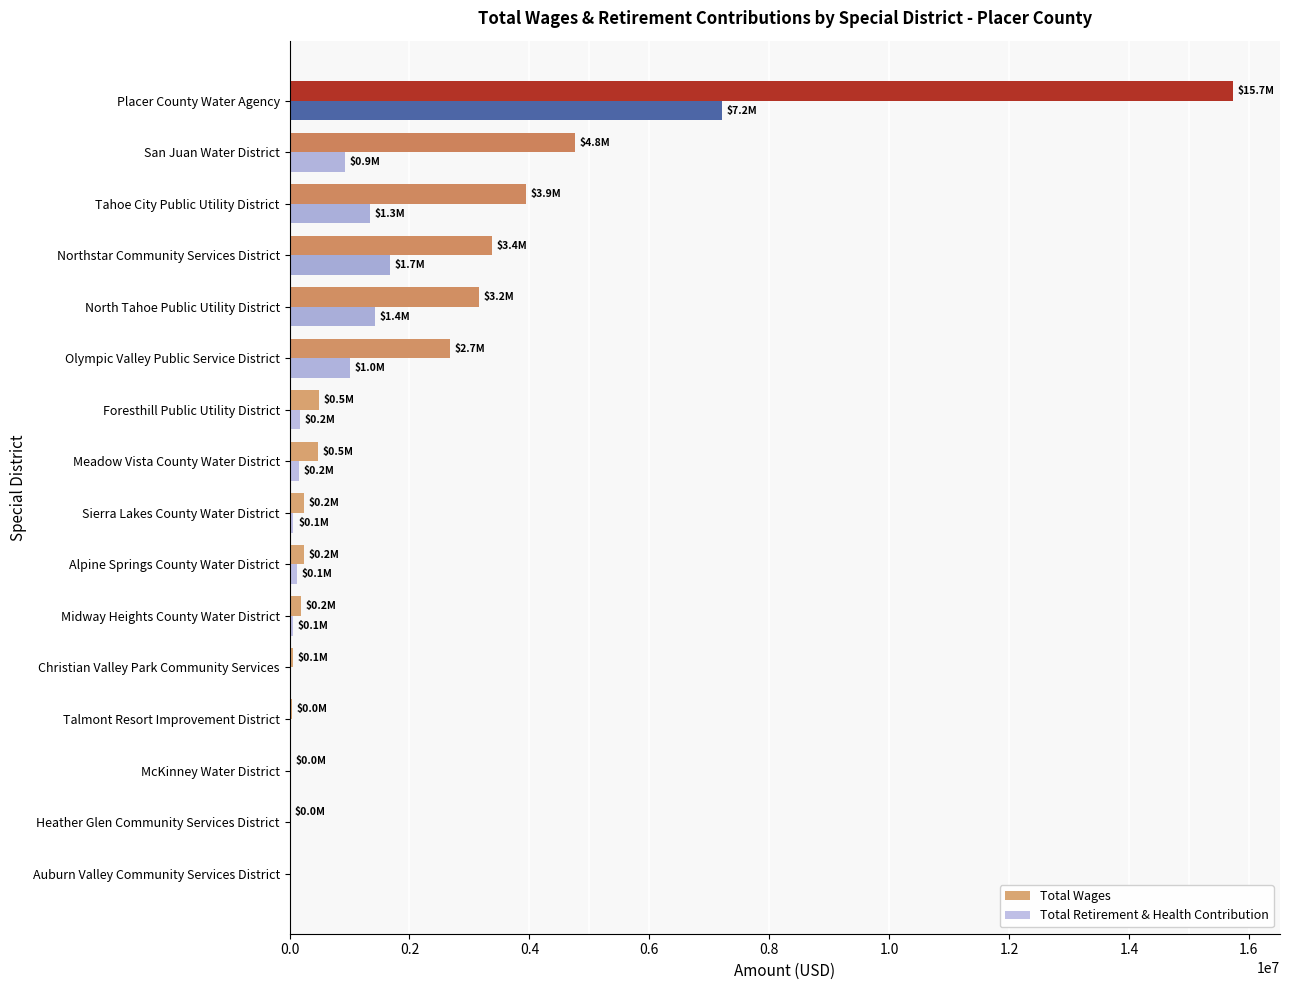

Is it true that Total Retirement & Health Contribution equals -5012129 at Auburn Valley Community Services District?

False